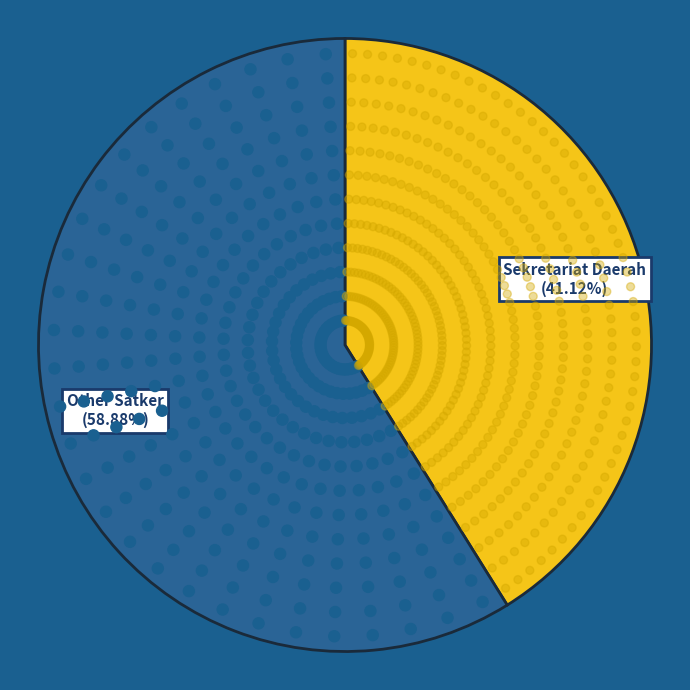

Does Badan Keuangan dan Aset Daerah represent more than half of the total?

No